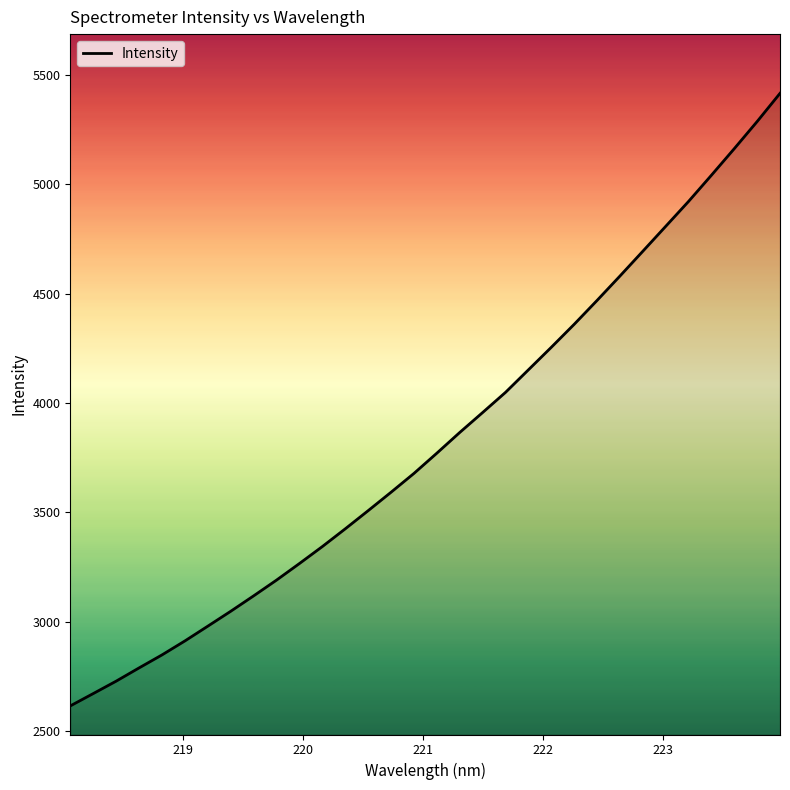

How many series are shown in this chart?

1